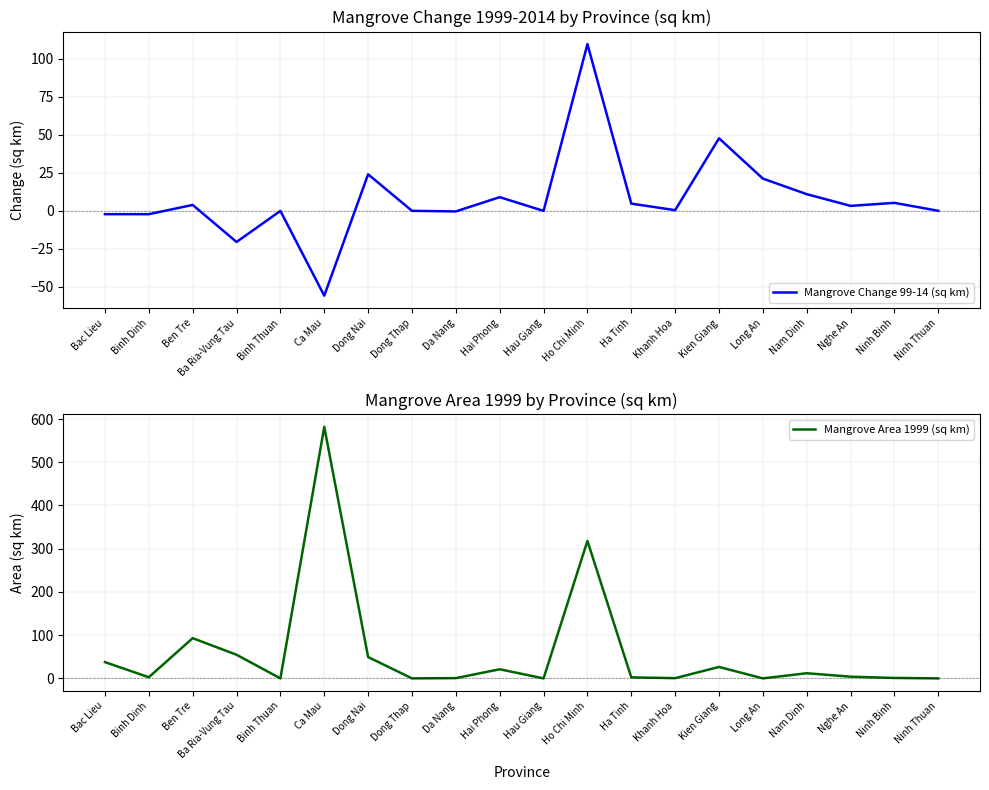

How many times do Mangrove Change 99-14 (sq km) and Mangrove Area 1999 (sq km) cross each other?

11